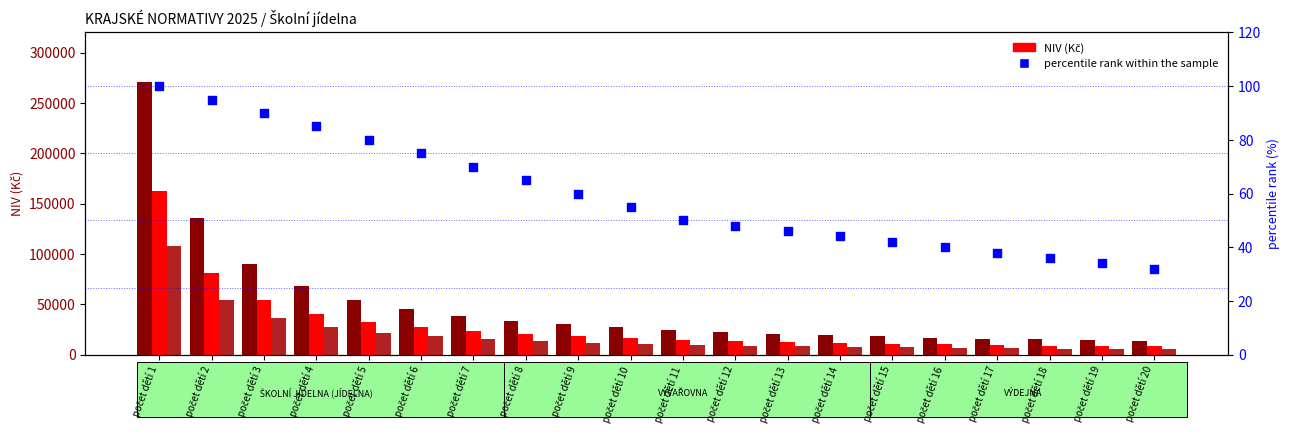

Which series has the largest total across all categories?

NIV_JIDELNA